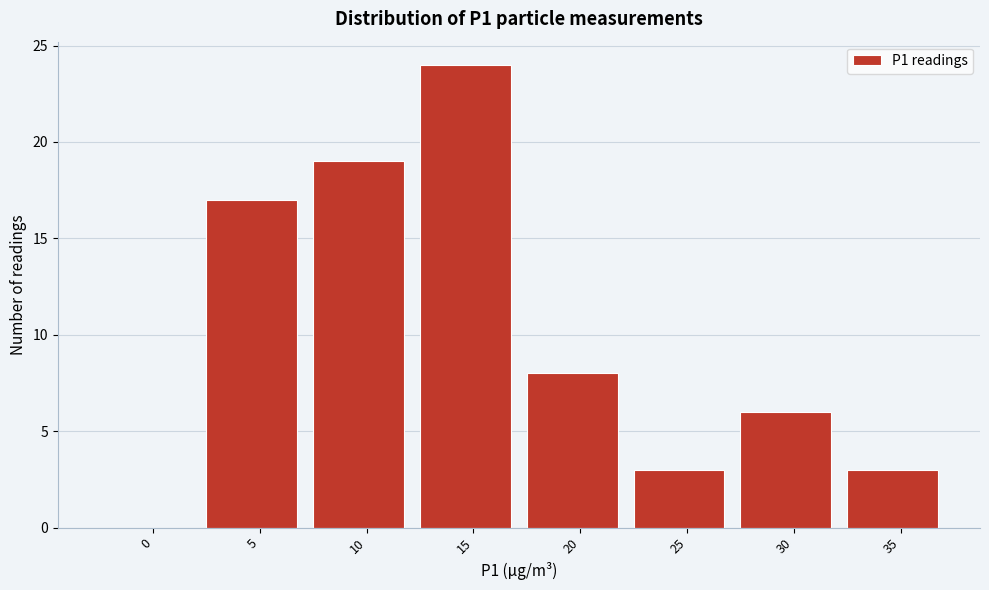

Reading right to left, list all the values displayed in this chart.

35=3	30=6	25=3	20=8	15=24	10=19	5=17	0=0